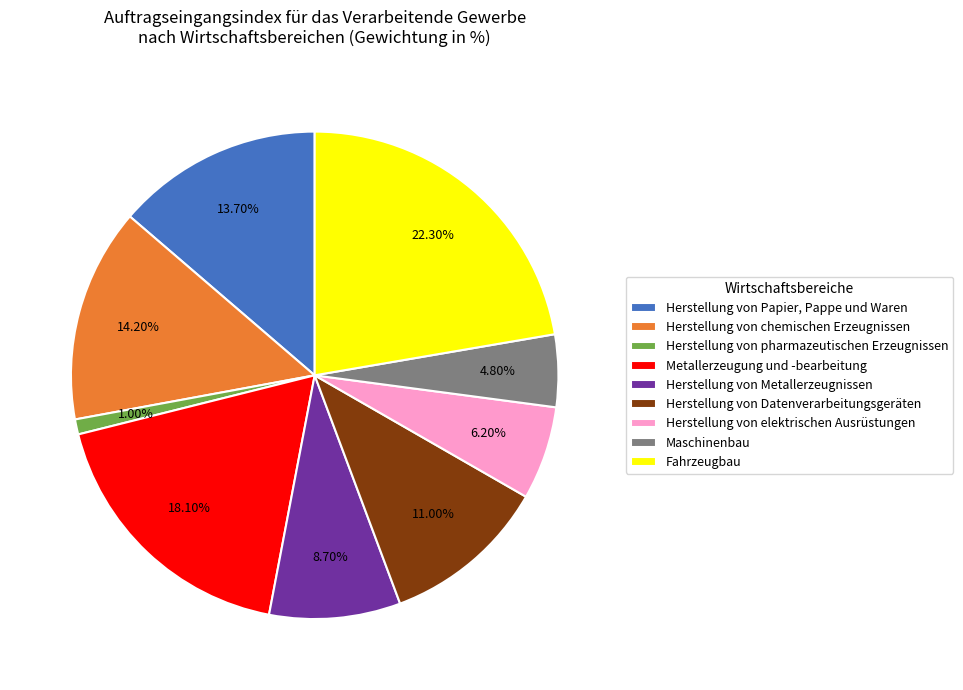

The Herstellung von elektrischen Ausrüstungen slice represents 6% of the pie. True or false?

True